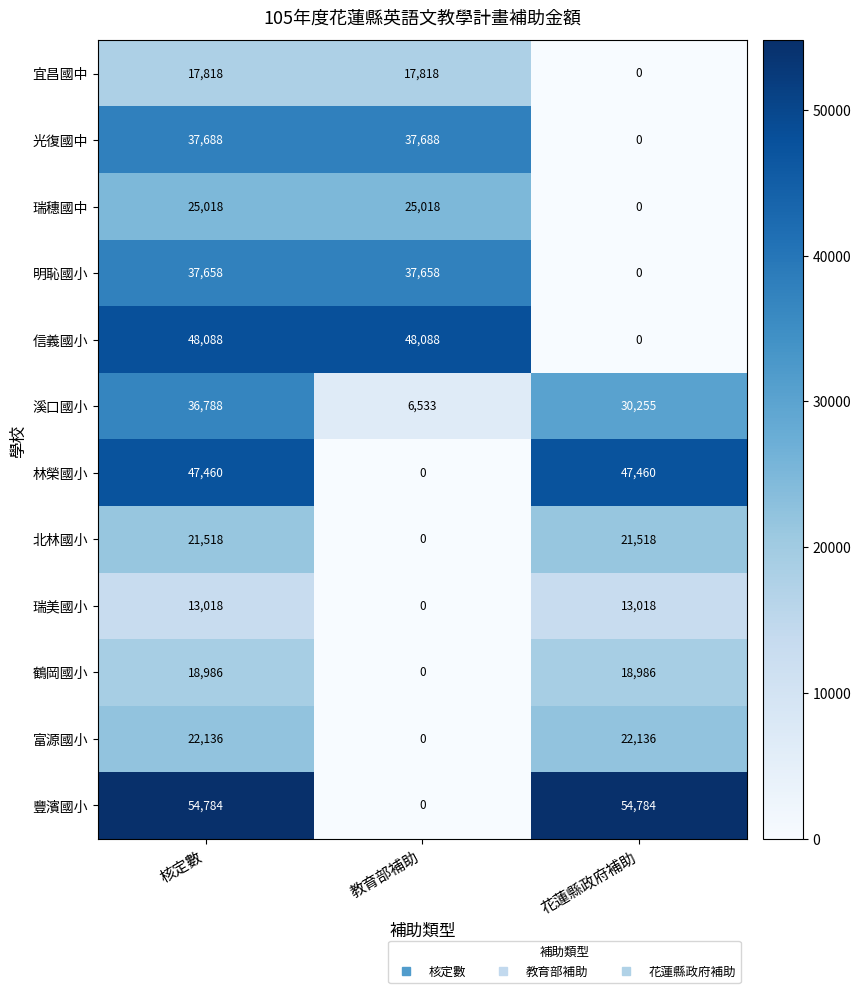

What is the average value of the 富源國小 series?

14757